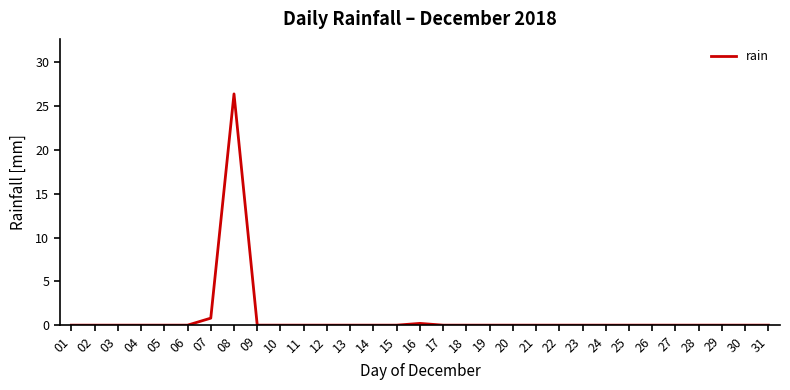

The chart shows a value of -17.9 at 28. True or false?

False